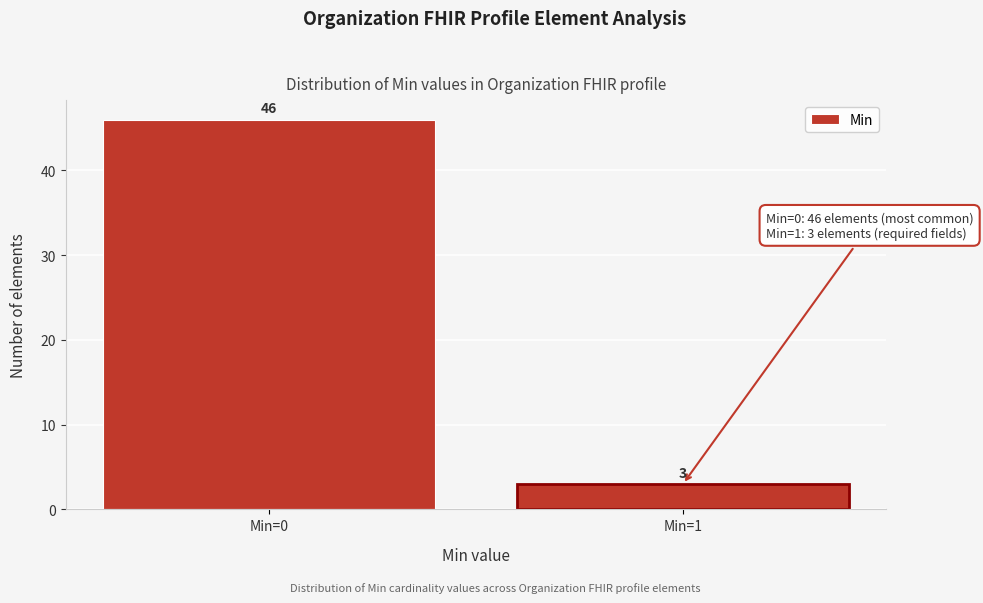

Reading left to right, transcribe all the data shown in this chart.

Min=0=46	Min=1=3